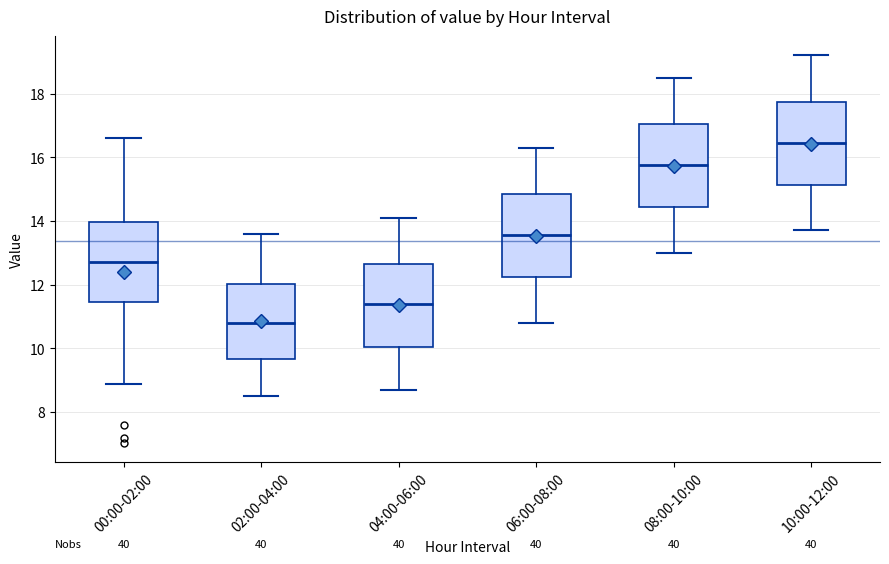

Reading left to right, read every box against the y-axis: the position of its median line, the range the box covers, and the ends of its whiskers. The values are not printed on the chart, so give them approximately, as read against the axis.

00:00-02:00: median 12.8, box 11.4 to 14.0, whiskers 8.8 to 16.6
02:00-04:00: median 10.8, box 9.6 to 12.0, whiskers 8.6 to 13.6
04:00-06:00: median 11.4, box 10.0 to 12.6, whiskers 8.8 to 14.2
06:00-08:00: median 13.6, box 12.2 to 14.8, whiskers 10.8 to 16.4
08:00-10:00: median 15.8, box 14.4 to 17.0, whiskers 13.0 to 18.6
10:00-12:00: median 16.4, box 15.2 to 17.8, whiskers 13.8 to 19.2